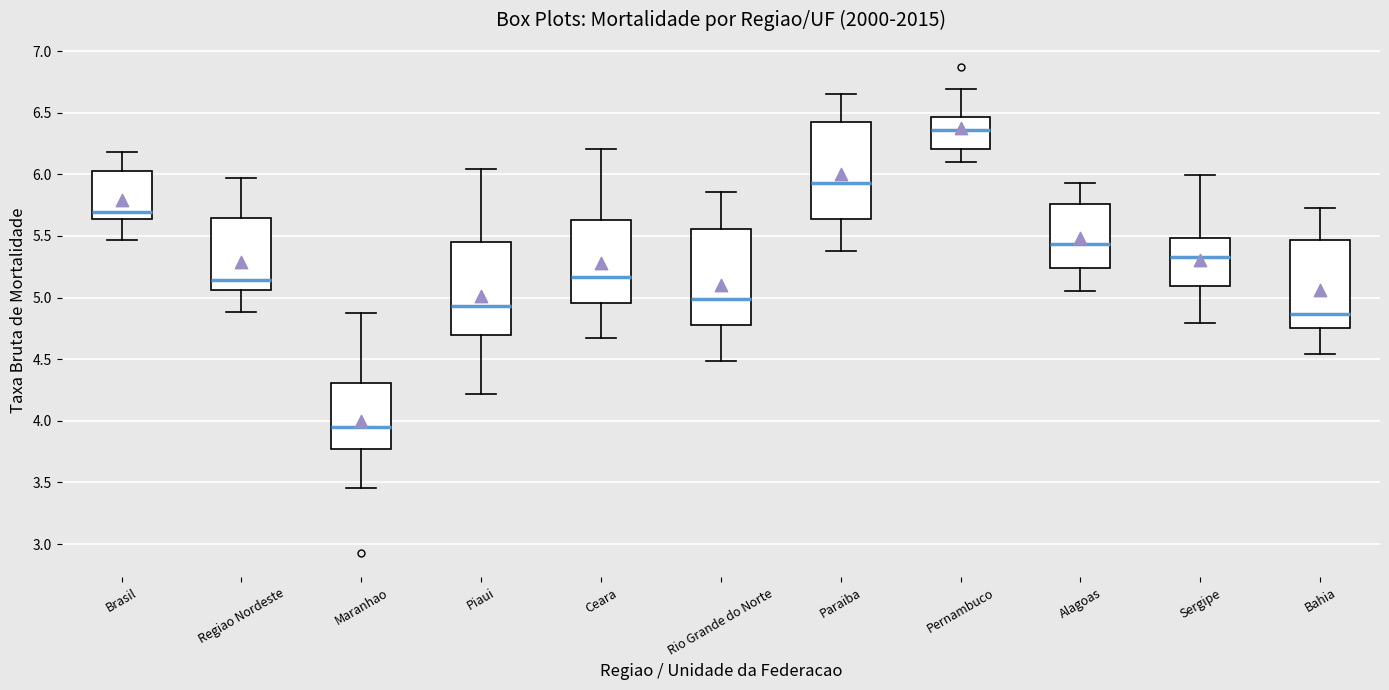

Where is the upper edge of the box for Paraiba on the y-axis? The values are not printed on the chart, so give them approximately, as read against the axis.

6.40